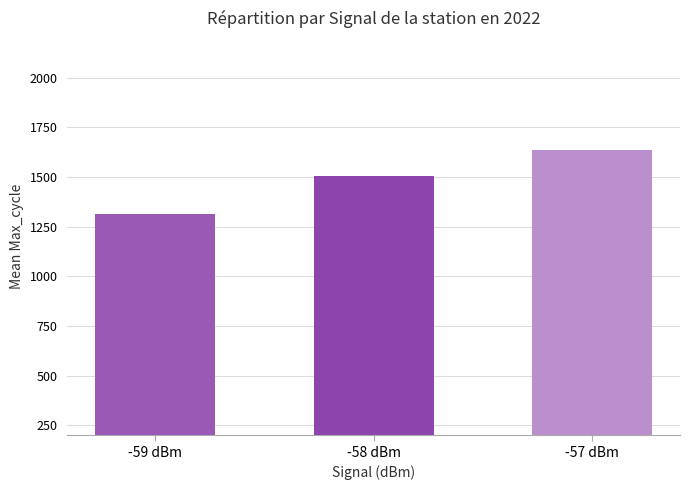

What is the difference between the maximum and minimum values?

321